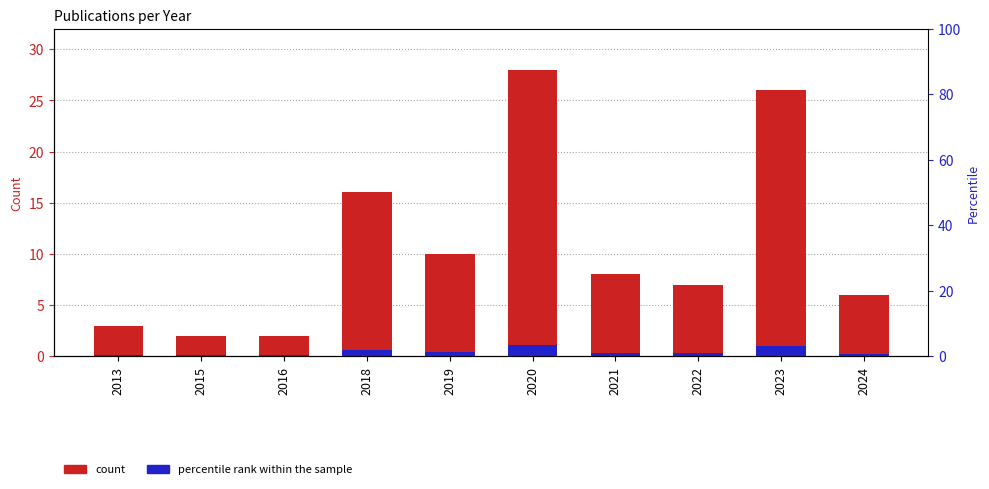

Where is count nearest to the value 15?

2018